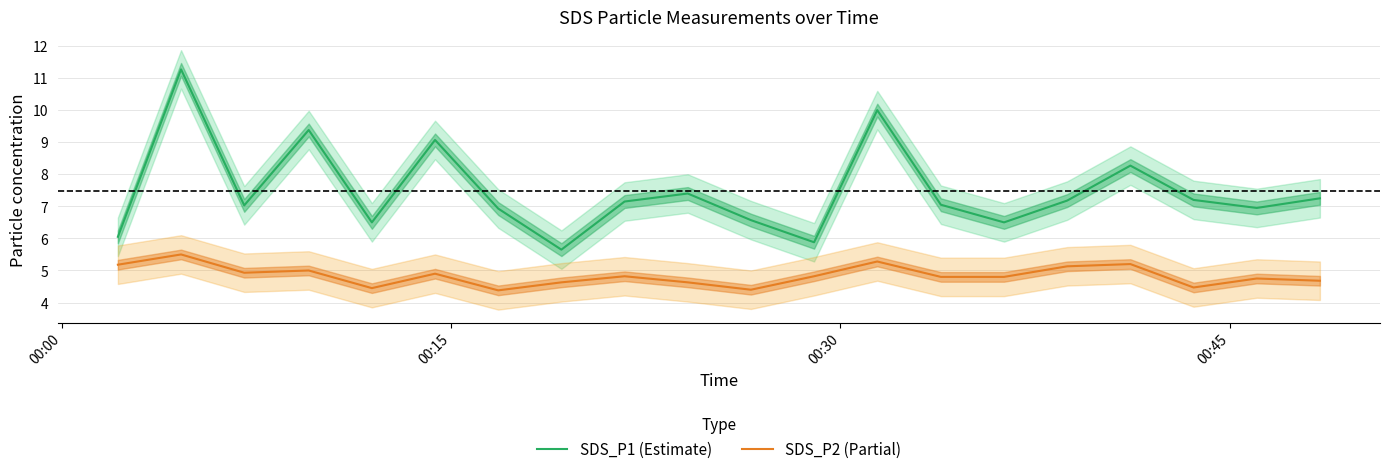

True or false: SDS_P1 (Estimate) and SDS_P2 (Partial) intersect in this chart.

False